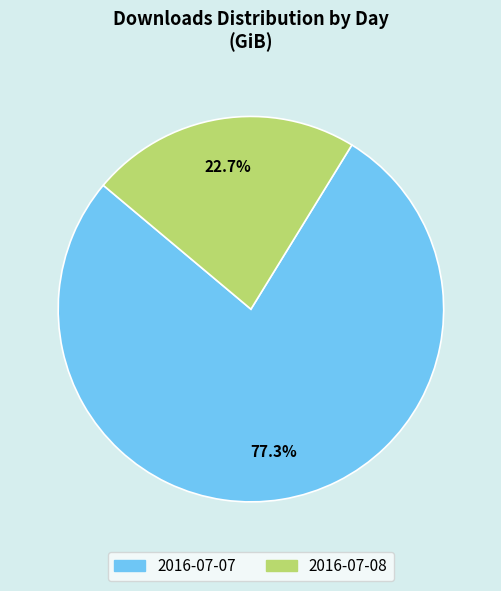

Does 2016-07-07 represent more than half of the total?

Yes